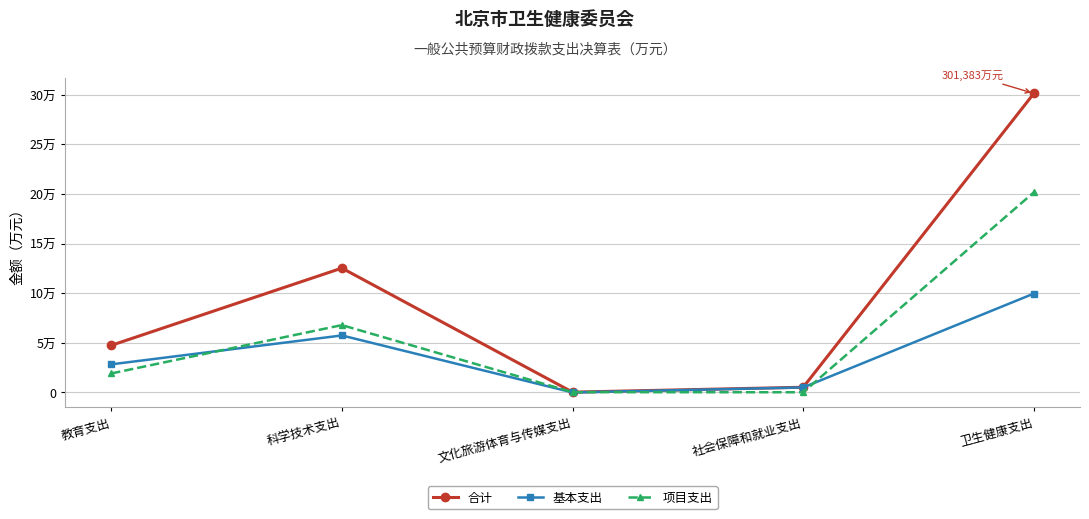

Rank the categories by 基本支出 value from lowest to highest.

文化旅游体育与传媒支出, 社会保障和就业支出, 教育支出, 科学技术支出, 卫生健康支出